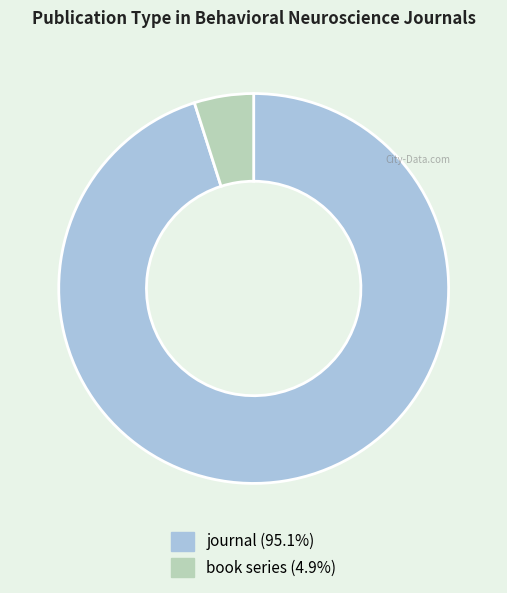

How many segments does this pie chart have?

2